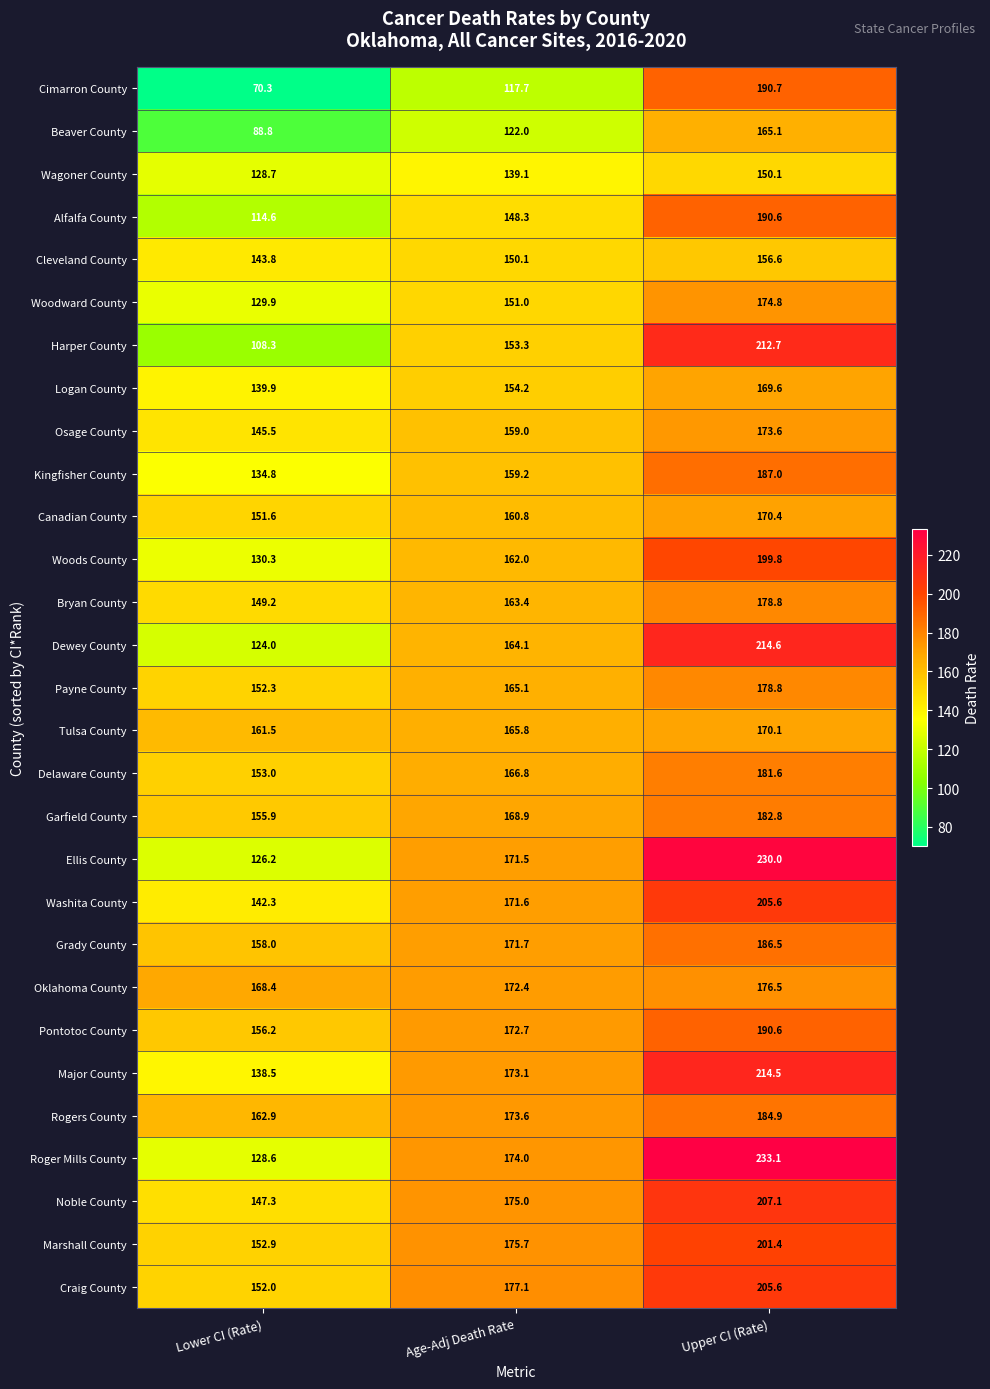

What is the minimum value shown in the chart?

70.3